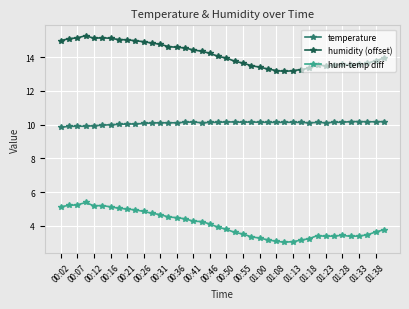

Which series has the widest spread of values?

hum-temp diff